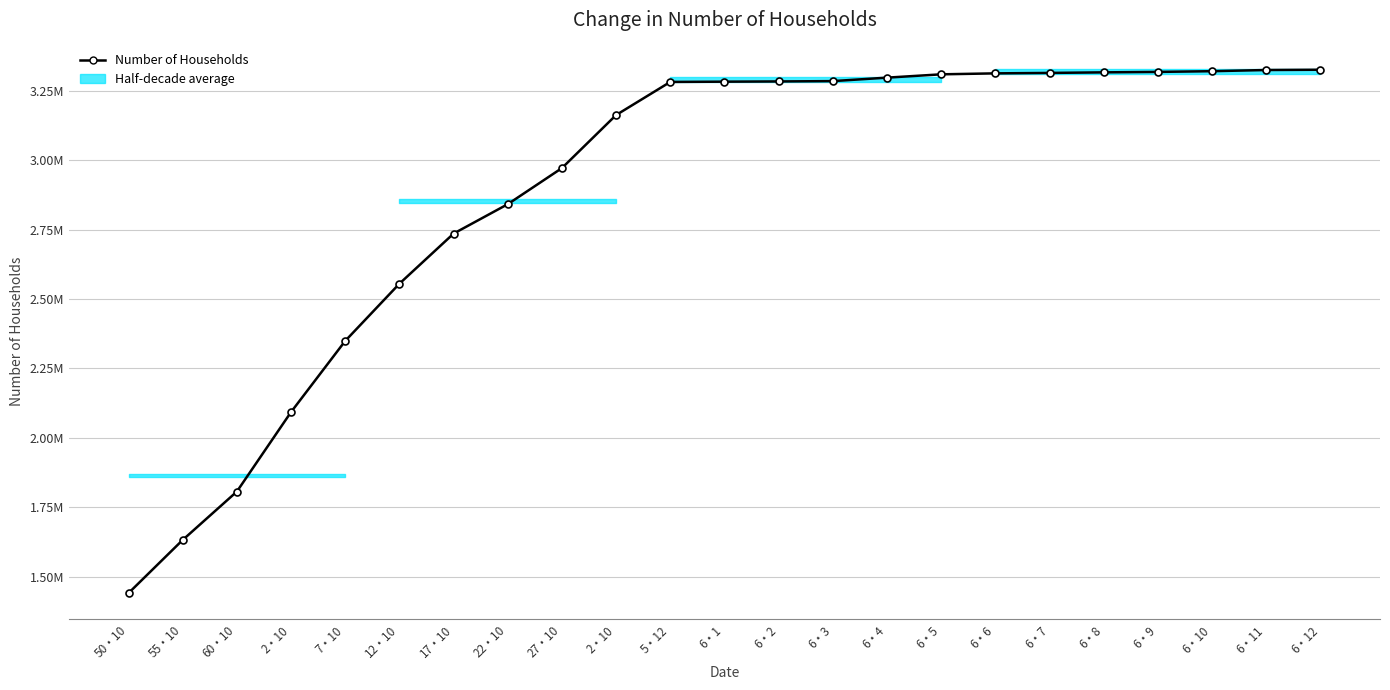

What is the change in value from 6・3 to 6・12?

+40992